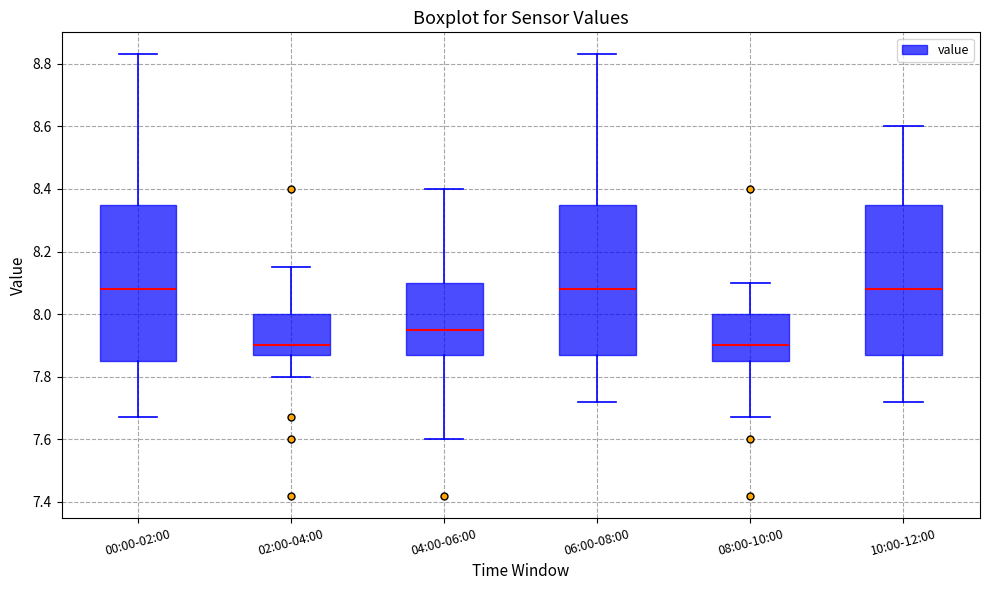

Reading left to right, transcribe this box plot: for each box, give where its median line is, the range the box spans, and where its two whiskers end, as read against the y-axis. The values are not printed on the chart, so give them approximately, as read against the axis.

00:00-02:00: median 8.08, box 7.86 to 8.36, whiskers 7.68 to 8.84
02:00-04:00: median 7.90, box 7.88 to 8.00, whiskers 7.80 to 8.16
04:00-06:00: median 7.96, box 7.88 to 8.10, whiskers 7.60 to 8.40
06:00-08:00: median 8.08, box 7.88 to 8.36, whiskers 7.72 to 8.84
08:00-10:00: median 7.90, box 7.86 to 8.00, whiskers 7.68 to 8.10
10:00-12:00: median 8.08, box 7.88 to 8.36, whiskers 7.72 to 8.60